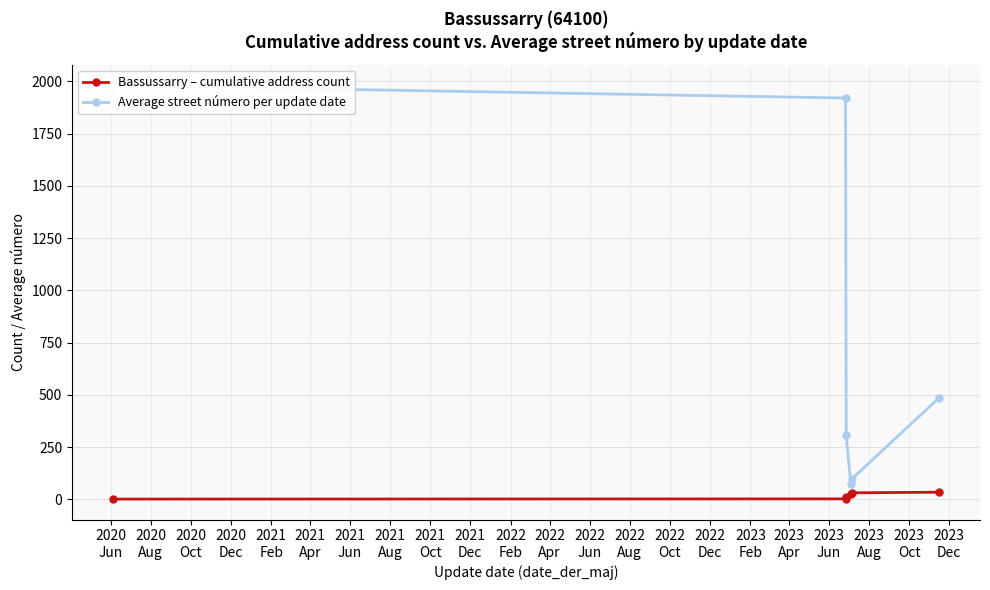

True or false: Bassussarry – cumulative address count has more than 2 points higher than both neighbors.

False